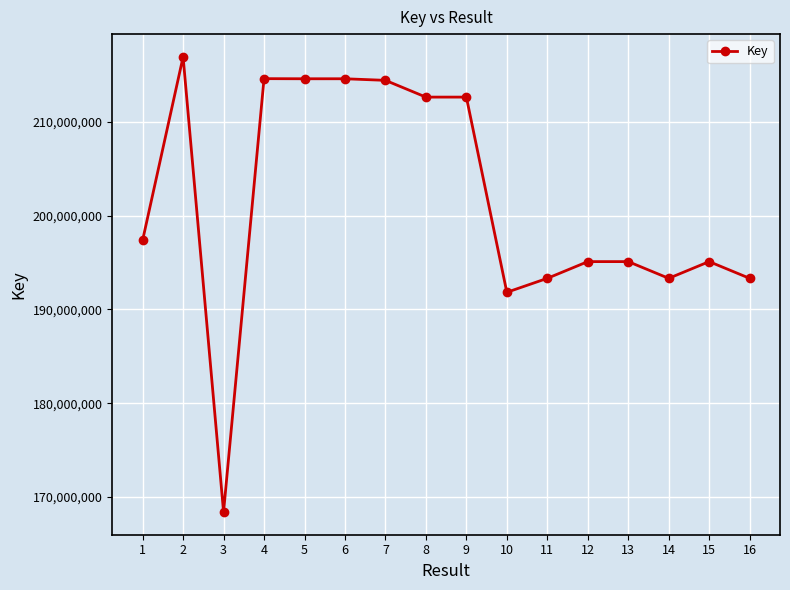

True or false: the data shows 193322711 at 11.

True